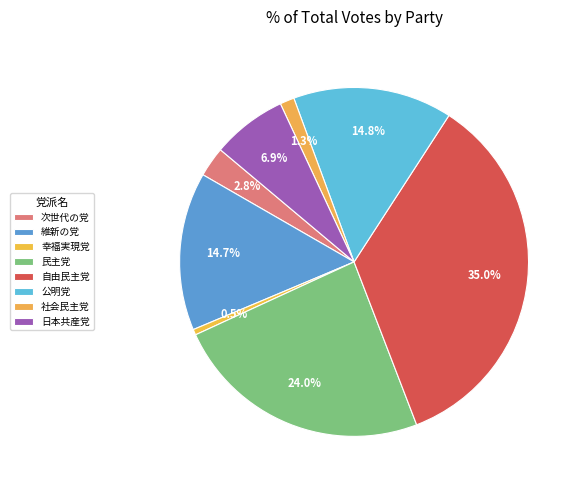

Count the number of slices in the pie.

8